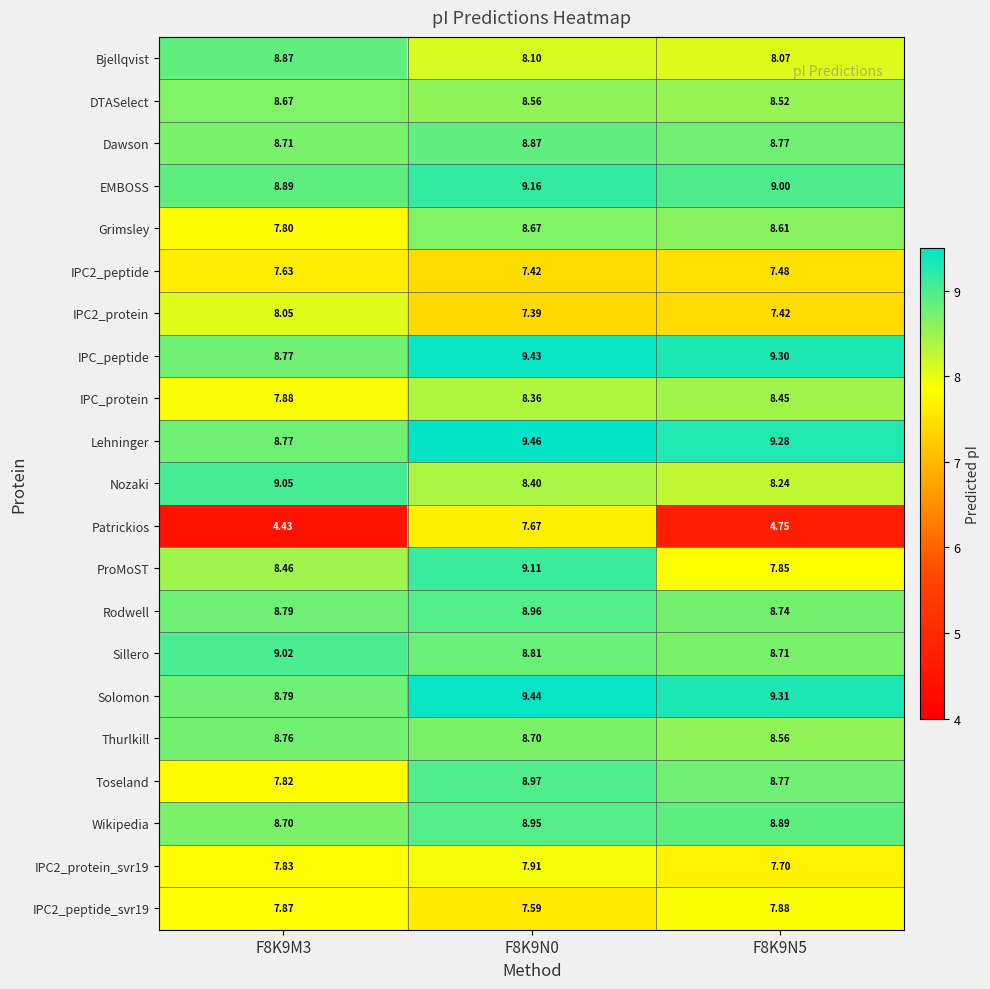

Is the value of Nozaki at F8K9N5 greater than the value of ProMoST at F8K9M3?

No